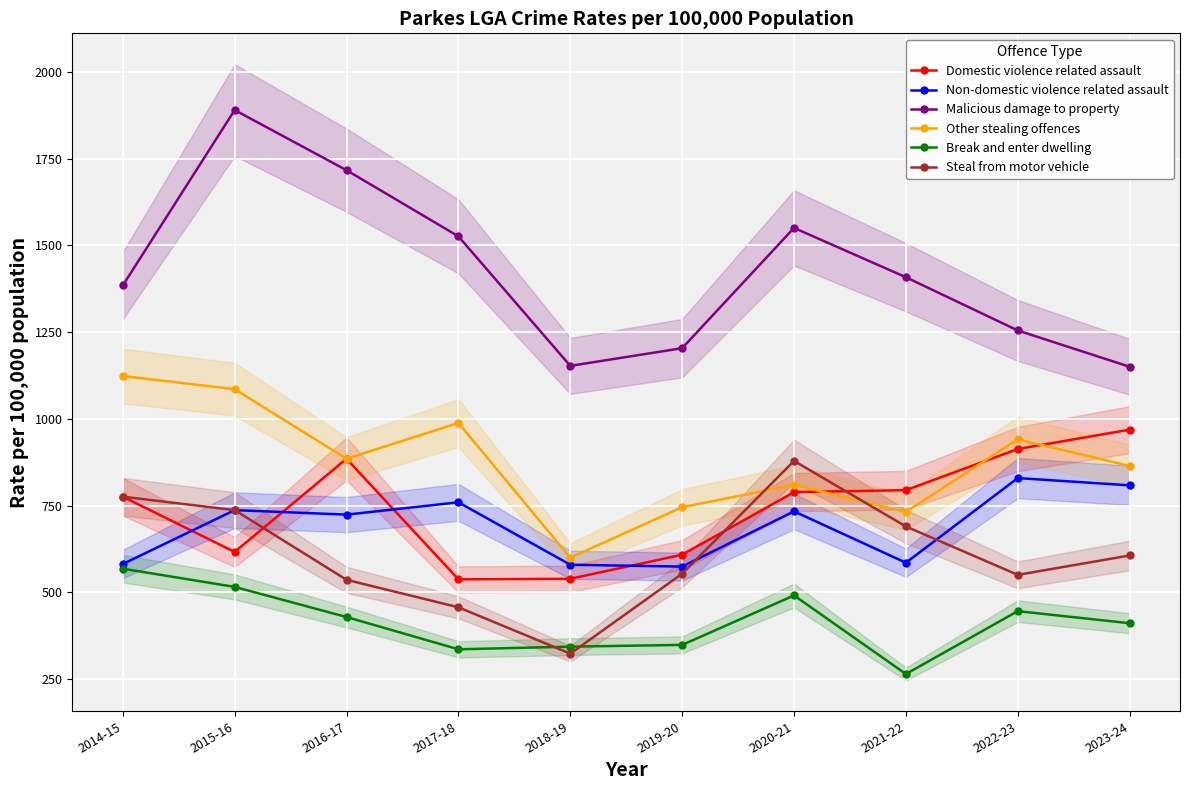

At 2019-20, list the series in order from largest to smallest.

Malicious damage to property, Other stealing offences, Domestic violence related assault, Non-domestic violence related assault, Steal from motor vehicle, Break and enter dwelling